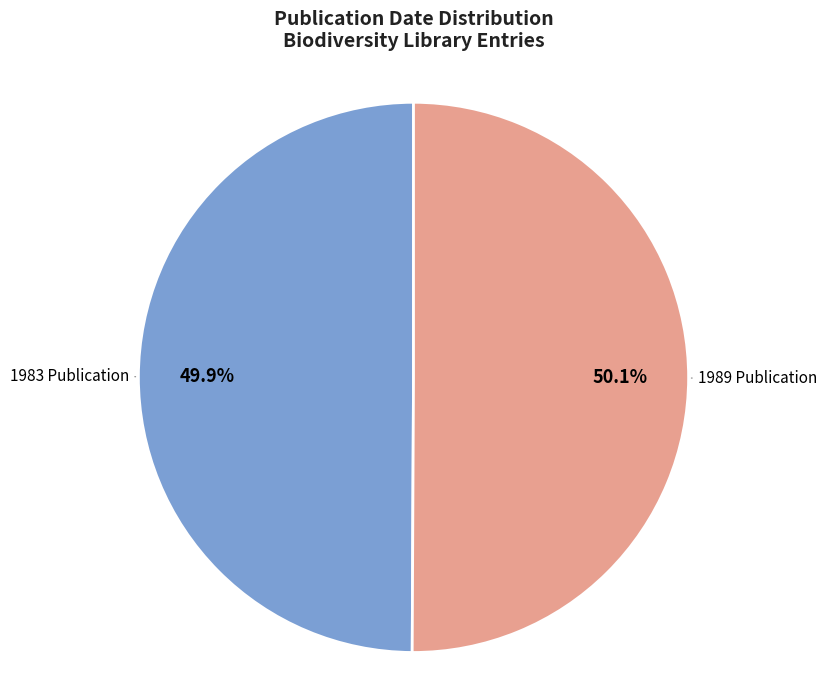

What percentage is NOT represented by 1989 Publication?

49.9%